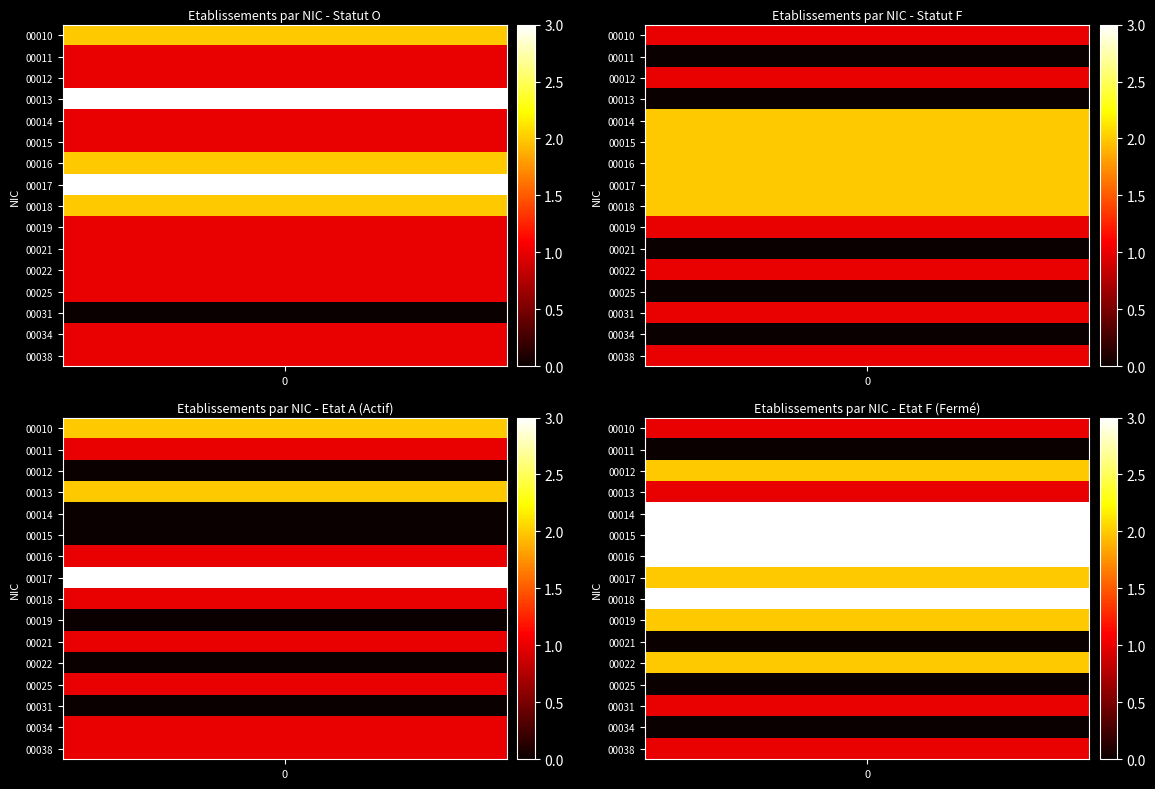

Which category has the highest value across all series?

O